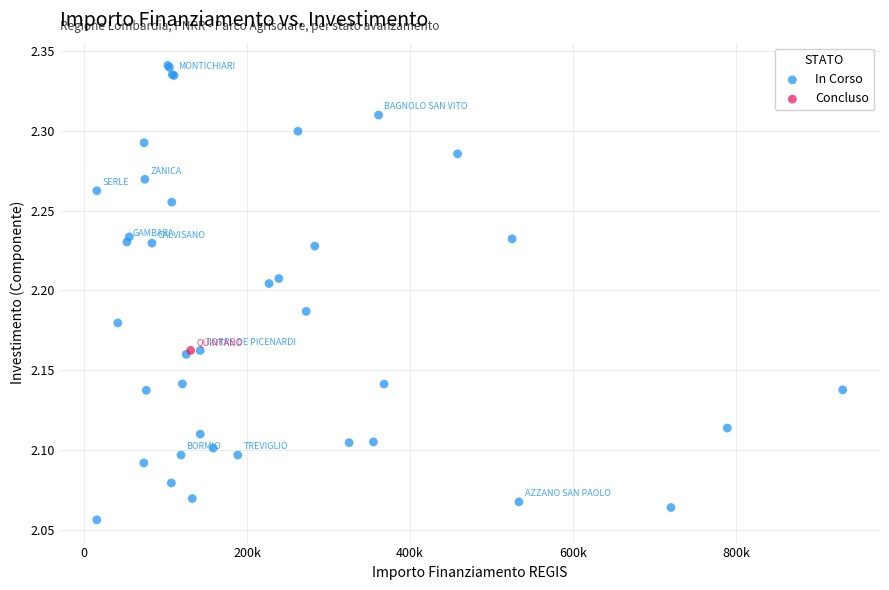

What are all the series names shown in the legend?

In Corso, Concluso